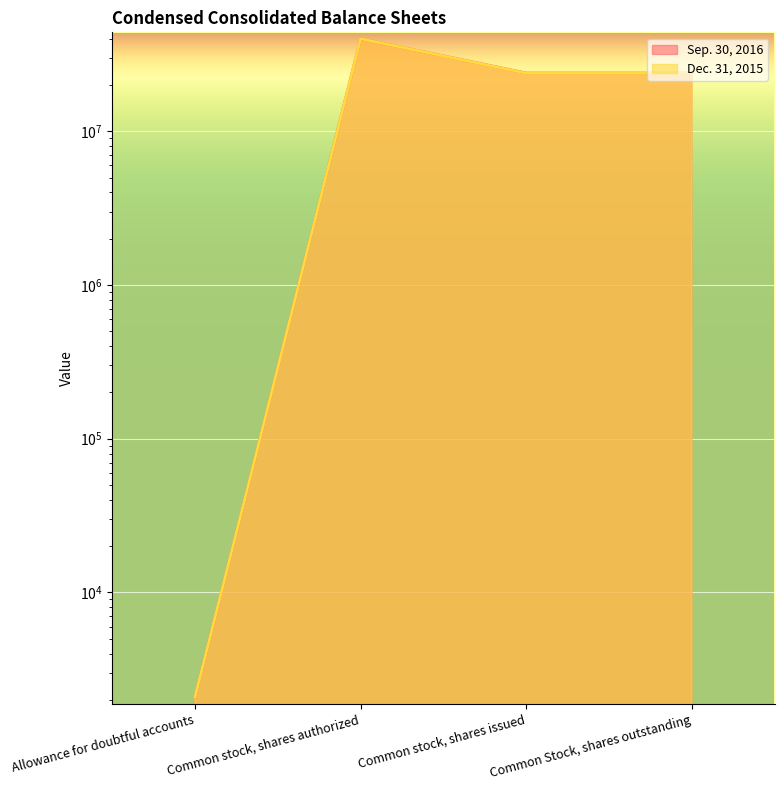

True or false: Dec. 31, 2015 has more than 2 interior local peaks.

False